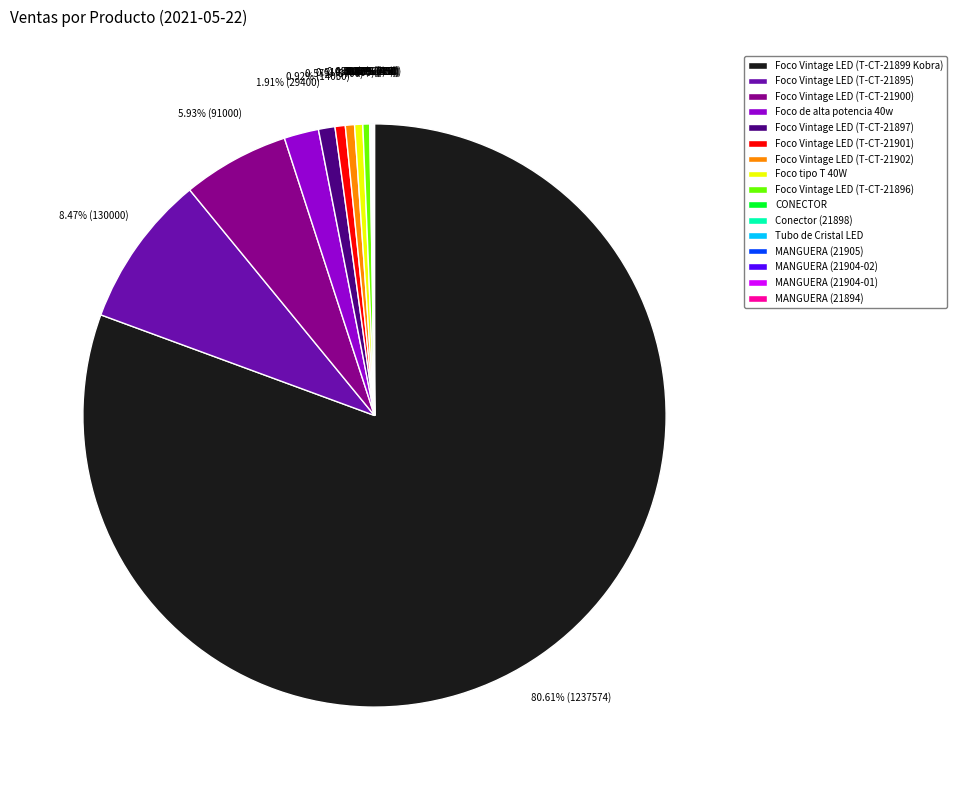

Is there a majority slice in this chart?

Yes